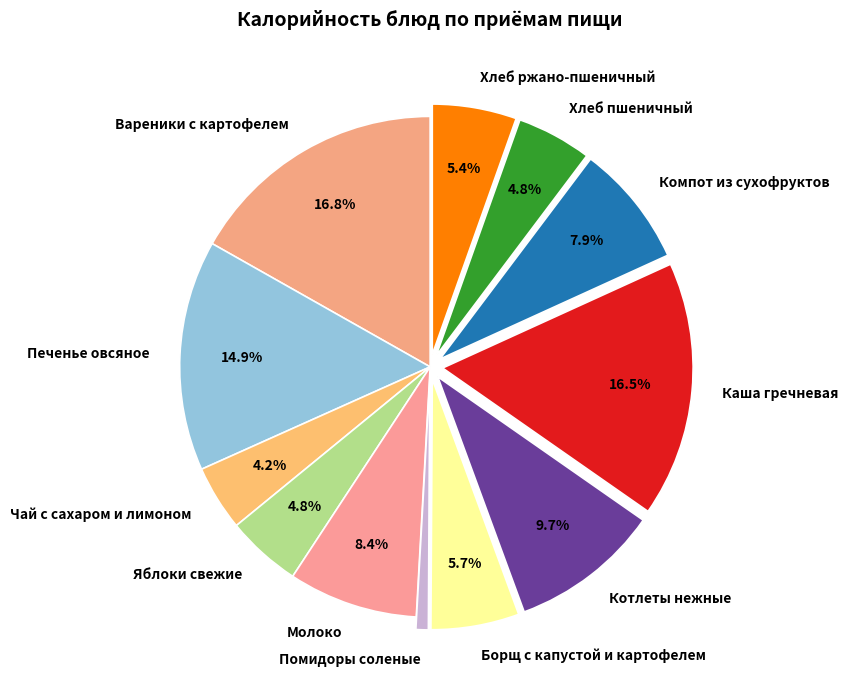

Does any single category account for the majority?

No